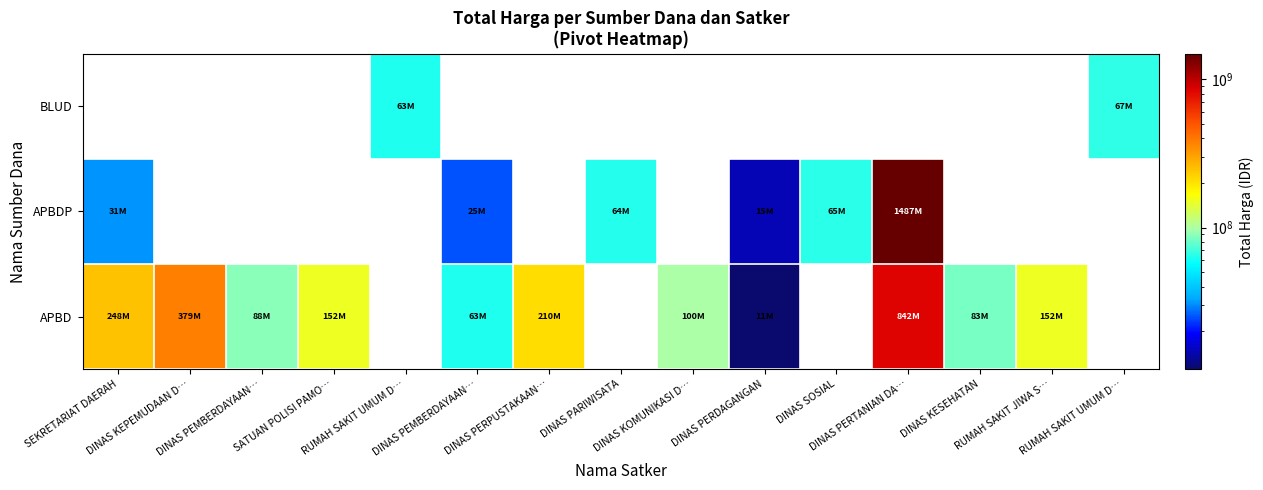

Which series has the largest range (max minus min)?

APBDP